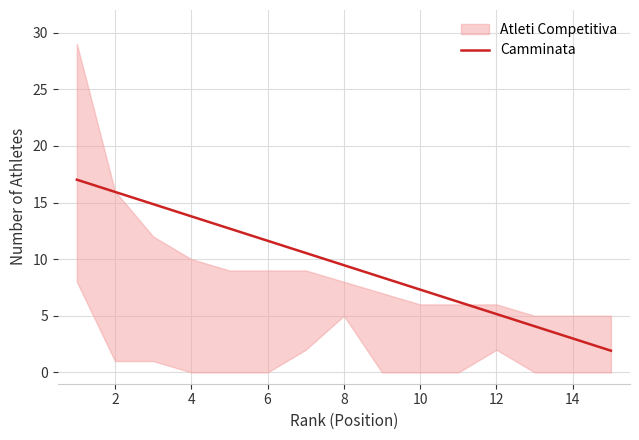

What is the minimum value for Camminata?

1.9